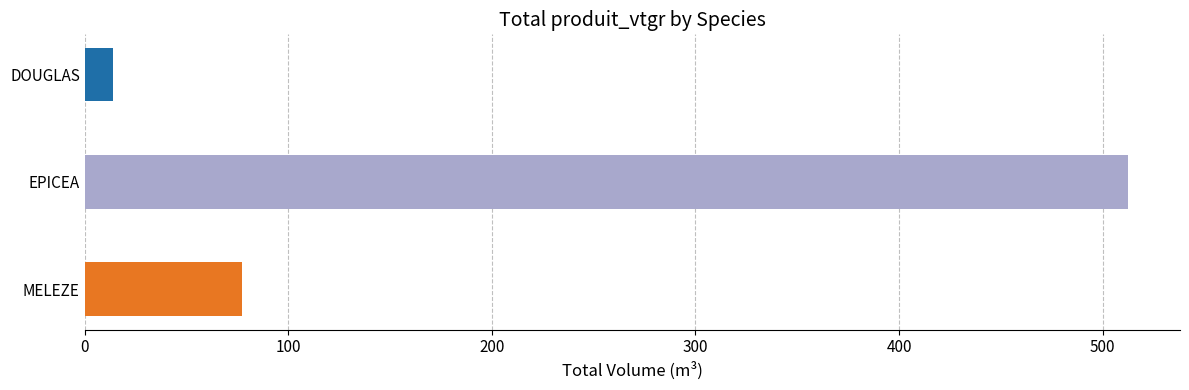

What is the label of the 2nd bar from the bottom?

EPICEA